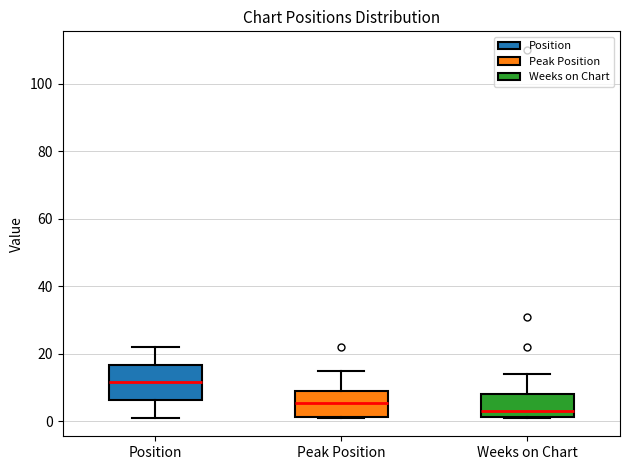

Reading left to right, transcribe this box plot: for each box, give where its median line is, the range the box spans, and where its two whiskers end, as read against the y-axis. The values are not printed on the chart, so give them approximately, as read against the axis.

Position: median 12, box 6 to 16, whiskers 2 to 22
Peak Position: median 6, box 2 to 10, whiskers 2 to 16
Weeks on Chart: median 4, box 2 to 8, whiskers 2 to 14